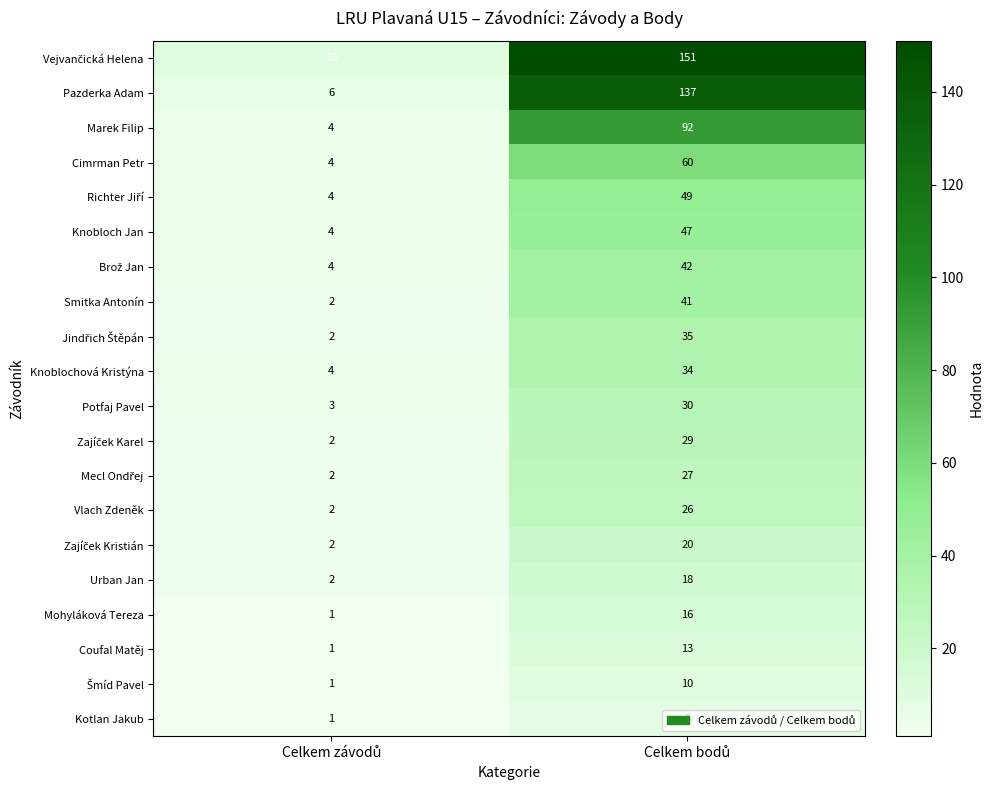

What is the minimum value for Marek Filip?

4